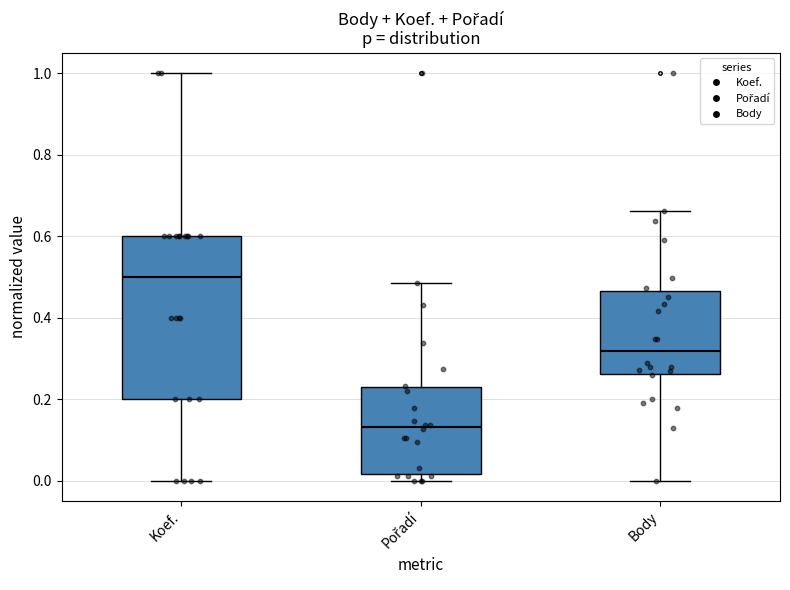

Which box is the tallest, from its lower edge to its upper edge?

Koef.